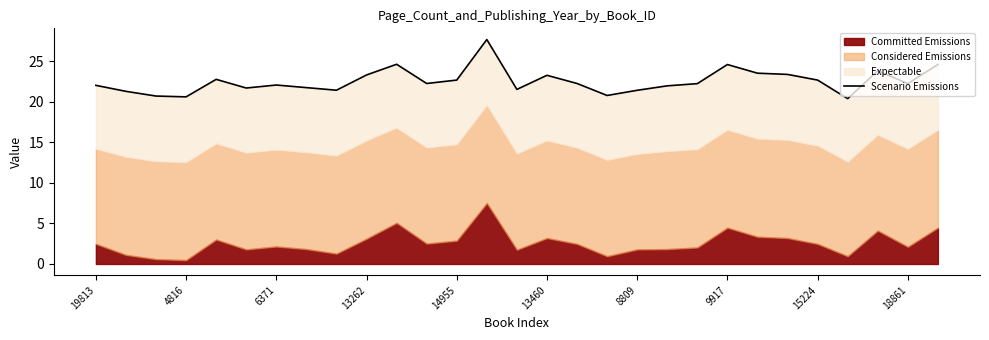

What is the change in value from 13460 to 11?

+0.6